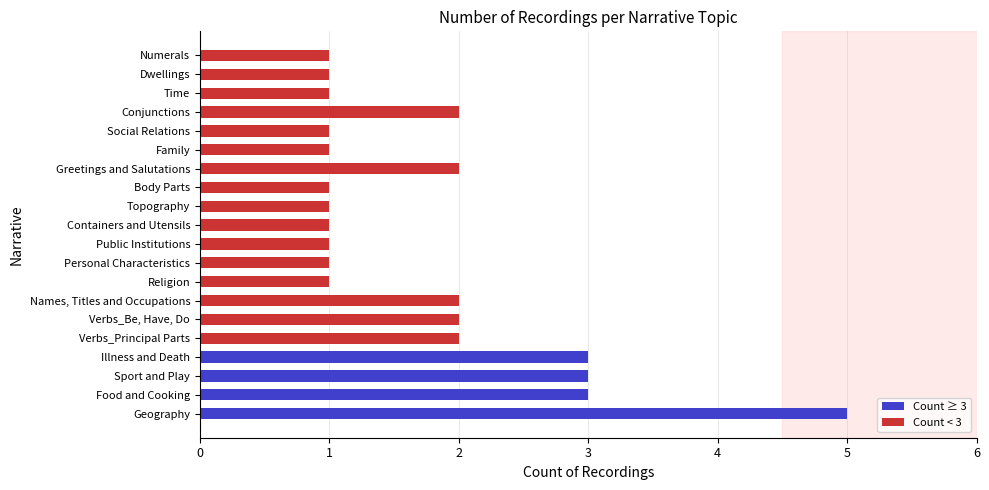

Reading bottom to top, extract all data points from this chart.

Geography=5	Food and Cooking=3	Sport and Play=3	Illness and Death=3	Verbs_Principal Parts=2	Verbs_Be, Have, Do=2	Names, Titles and Occupations=2	Religion=1	Personal Characteristics=1	Public Institutions=1	Containers and Utensils=1	Topography=1	Body Parts=1	Greetings and Salutations=2	Family=1	Social Relations=1	Conjunctions=2	Time=1	Dwellings=1	Numerals=1